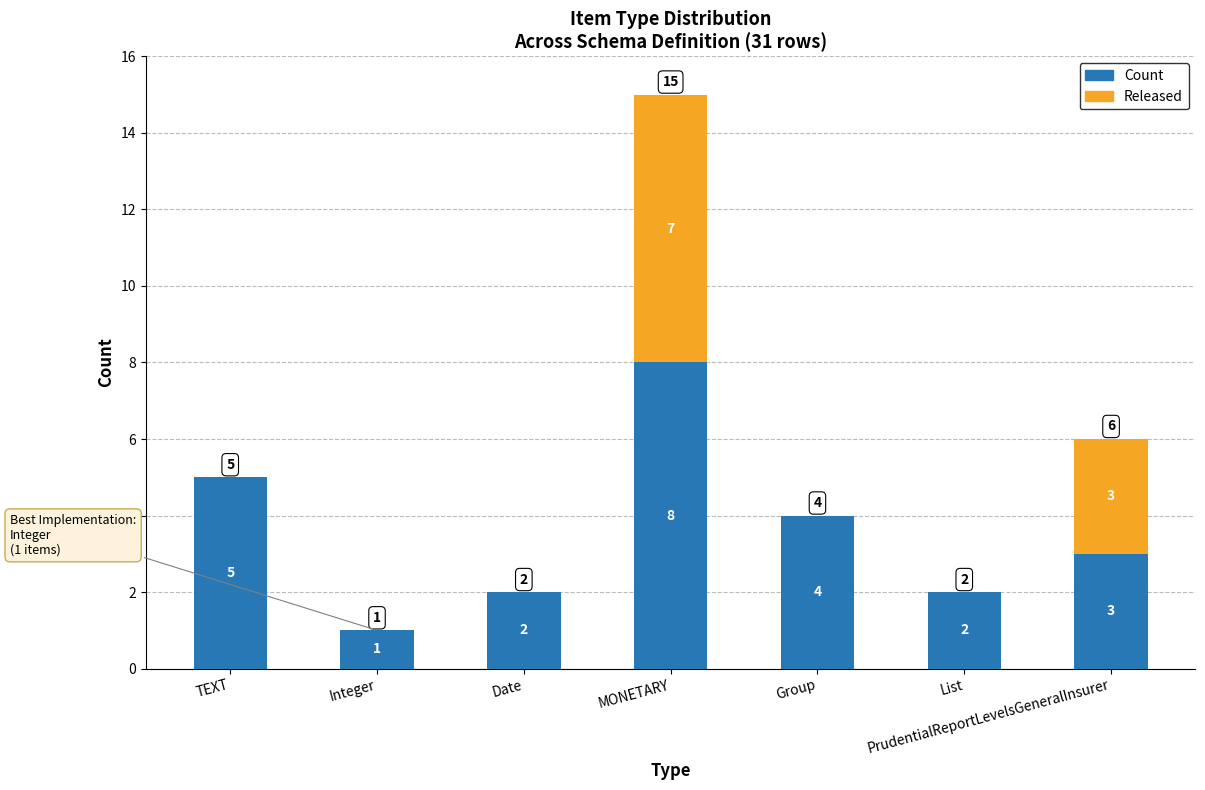

At which label is Count closest to 4?

Group